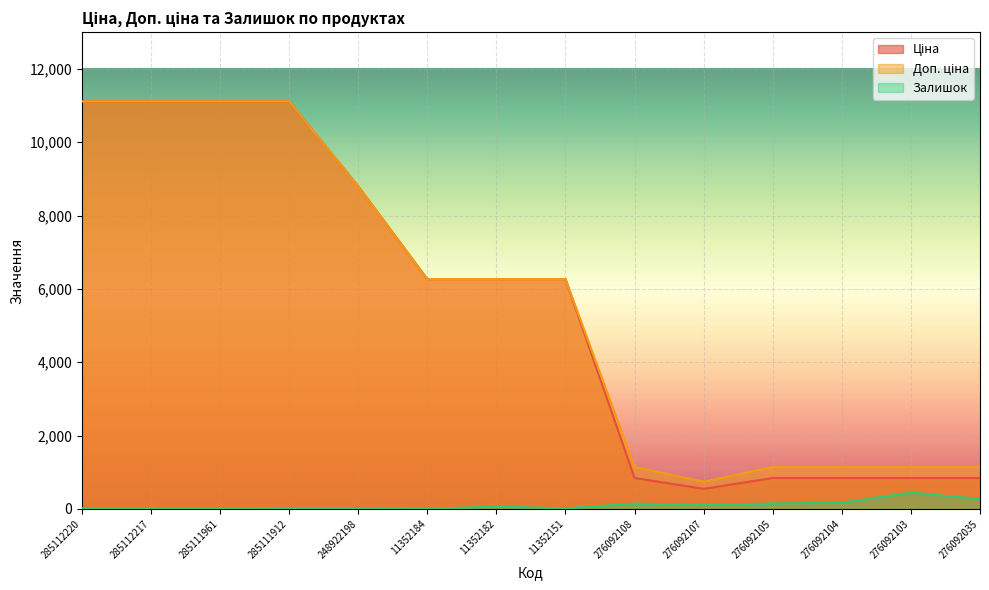

Reading right to left, extract all data points from this chart.

Ціна: 276092035=842.8	276092103=842.8	276092104=842.8	276092105=842.8	276092107=547.8	276092108=842.8	11352151=6266.7	11352182=6266.7	11352184=6266.7	248922198=8797.6	285111912=11113.6	285111961=11113.6	285112217=11113.6	285112220=11113.6
Доп. ціна: 276092035=1142.1	276092103=1142.1	276092104=1142.1	276092105=1142.1	276092107=742.0	276092108=1142.1	11352151=6266.7	11352182=6266.7	11352184=6266.7	248922198=8797.6	285111912=11113.6	285111961=11113.6	285112217=11113.6	285112220=11113.6
Залишок: 276092035=268.0	276092103=446.0	276092104=167.0	276092105=149.0	276092107=107.0	276092108=144.0	11352151=17.0	11352182=66.0	11352184=0.0	248922198=11.0	285111912=14.0	285111961=17.0	285112217=17.0	285112220=17.0